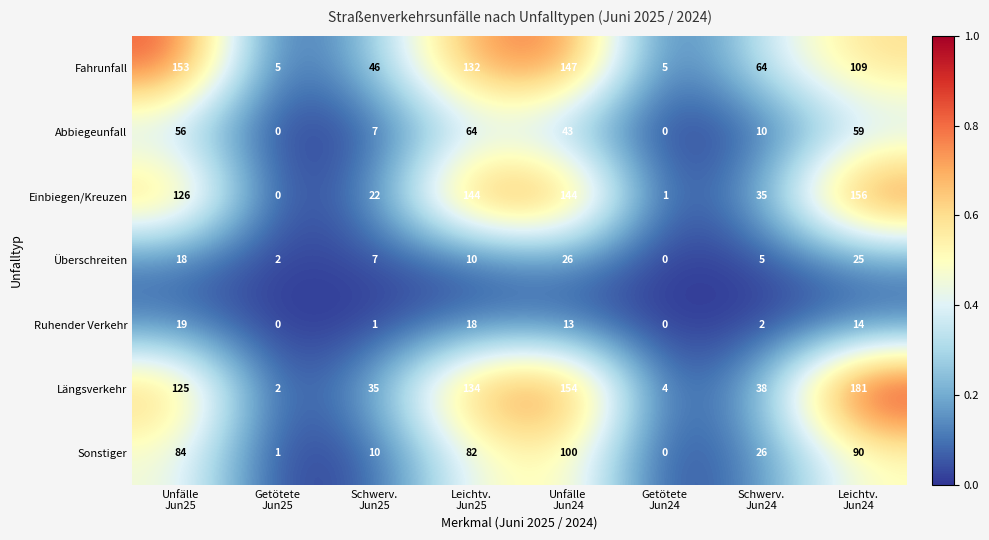

How many categories are shown in the chart?

8